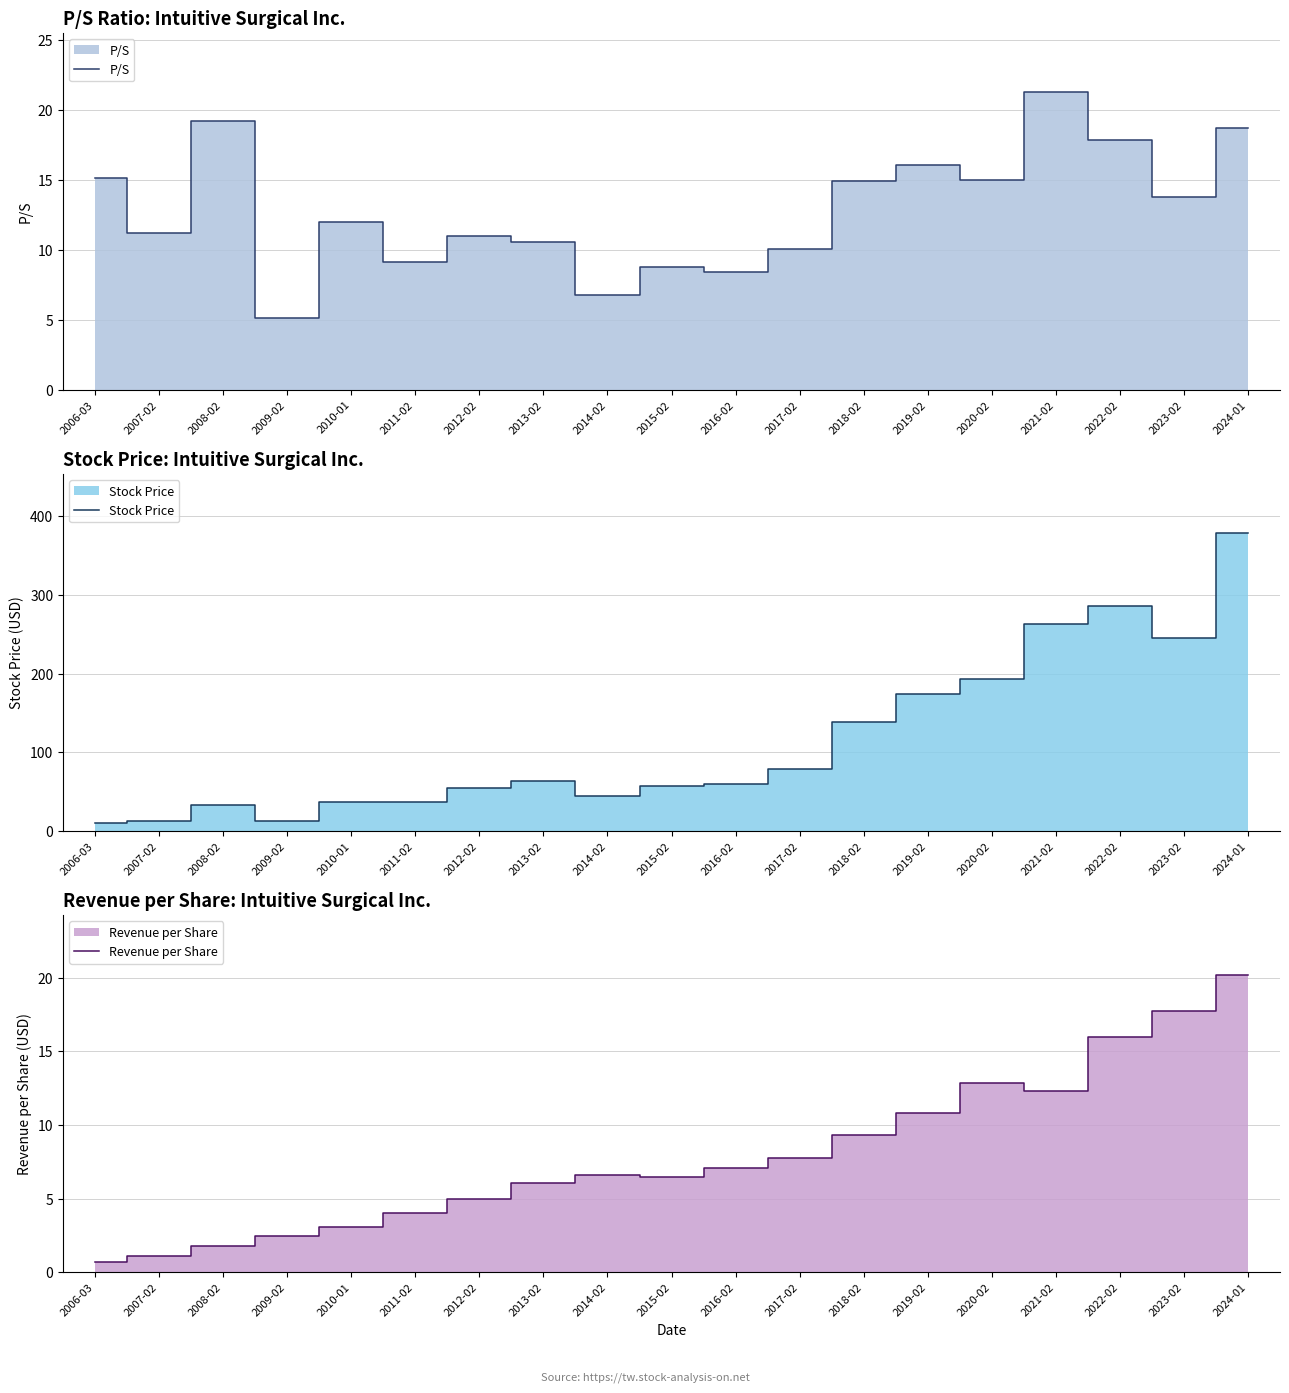

How many intersections are there between Revenue per Share and P/S?

1